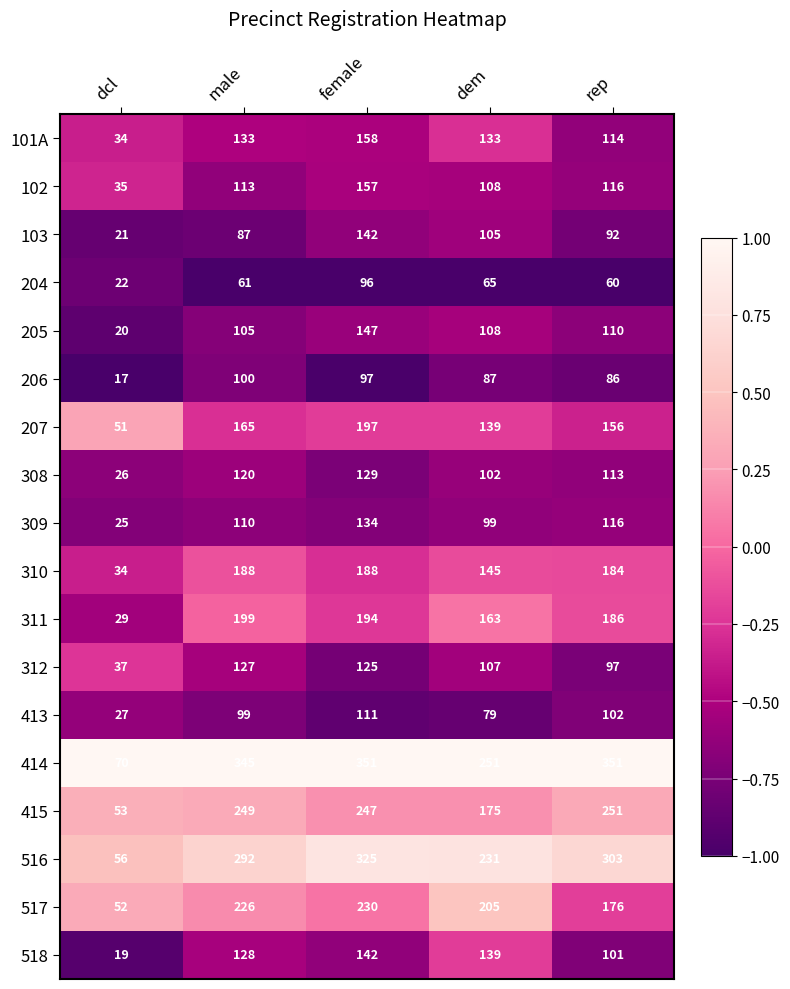

The 309 series shows 134 at female. True or false?

True